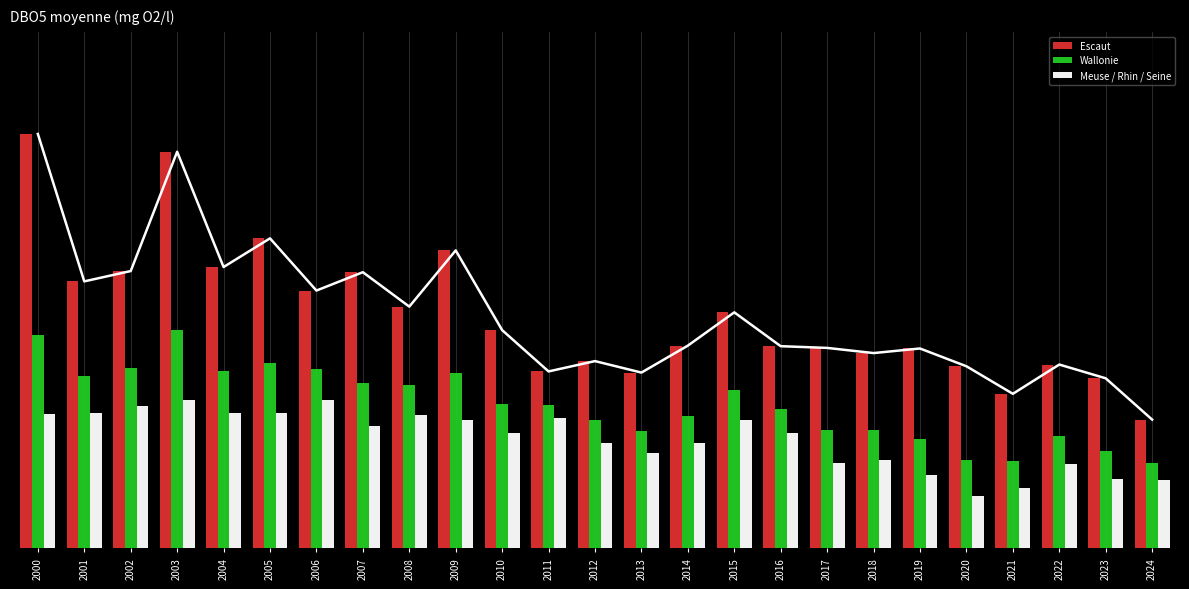

Which category has the highest value across all series?

2000